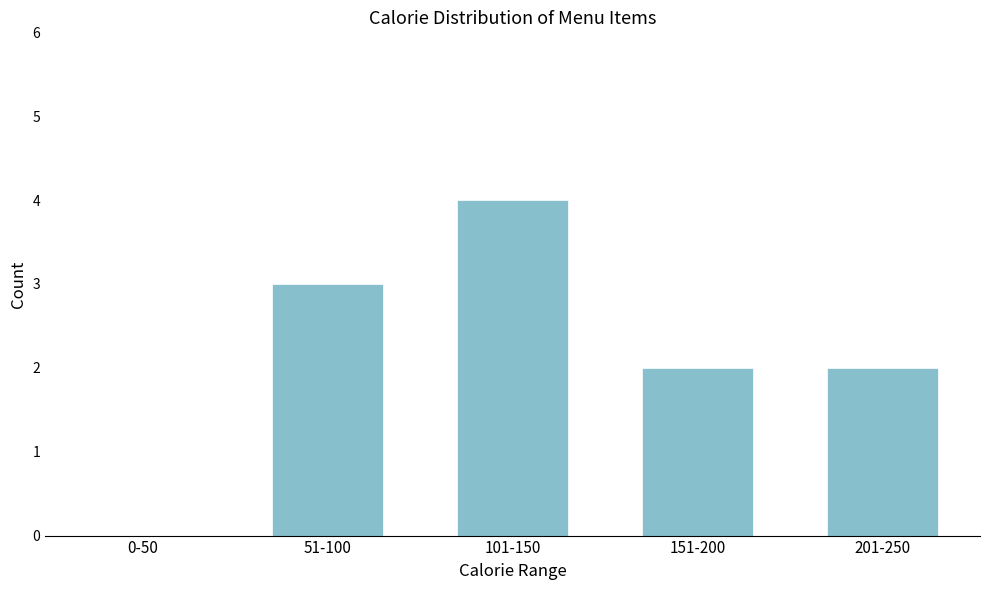

Reading right to left, list all the values displayed in this chart.

201-250=2	151-200=2	101-150=4	51-100=3	0-50=0